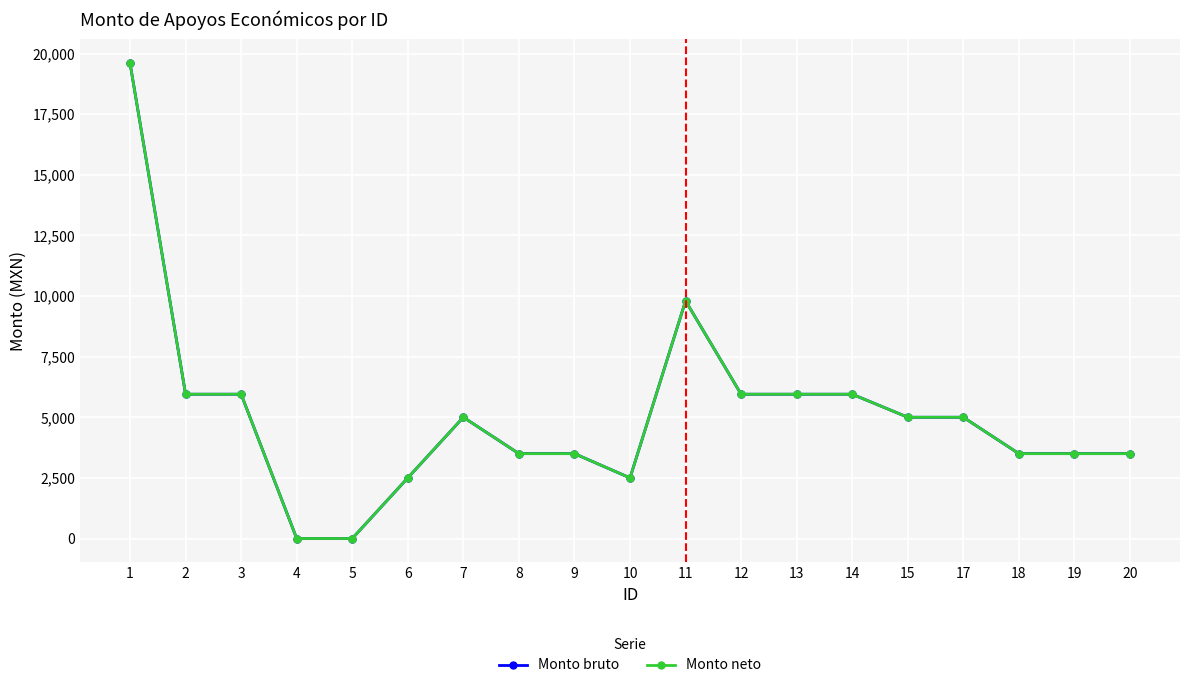

Is this an area chart (filled region under the line)?

No